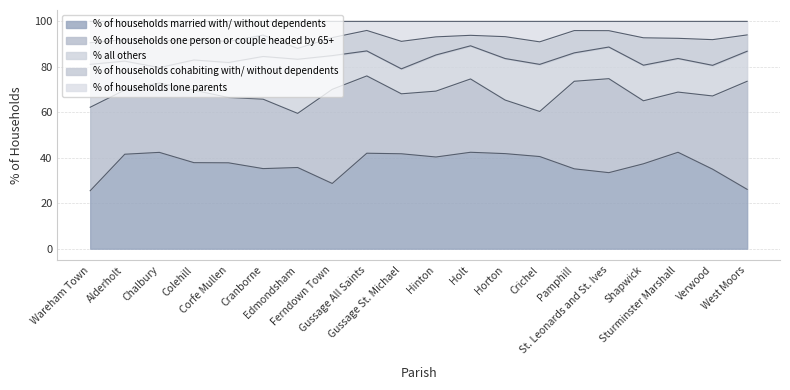

The value of % of households married with/ without dependents at Holt is 60.0. True or false?

False